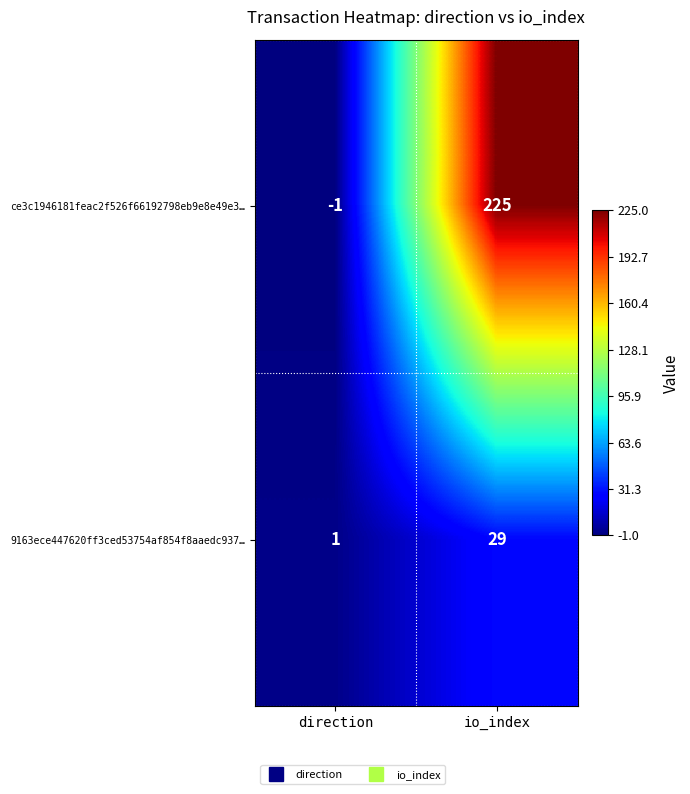

Which series has the widest spread of values?

ce3c1946181feac2f526f66192798eb9e8e49e3…